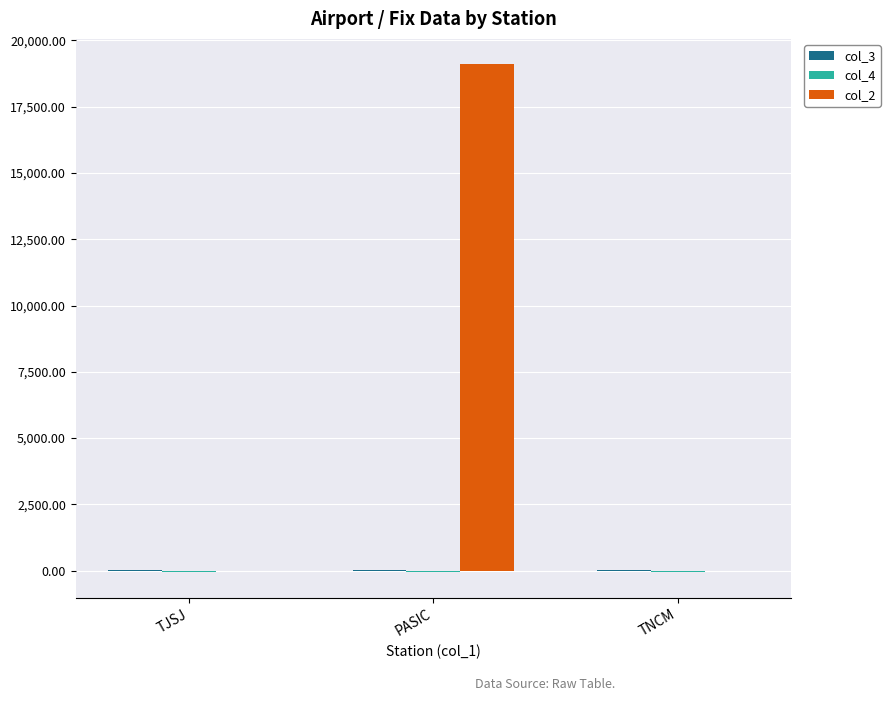

Which series has the largest total across all categories?

col_2